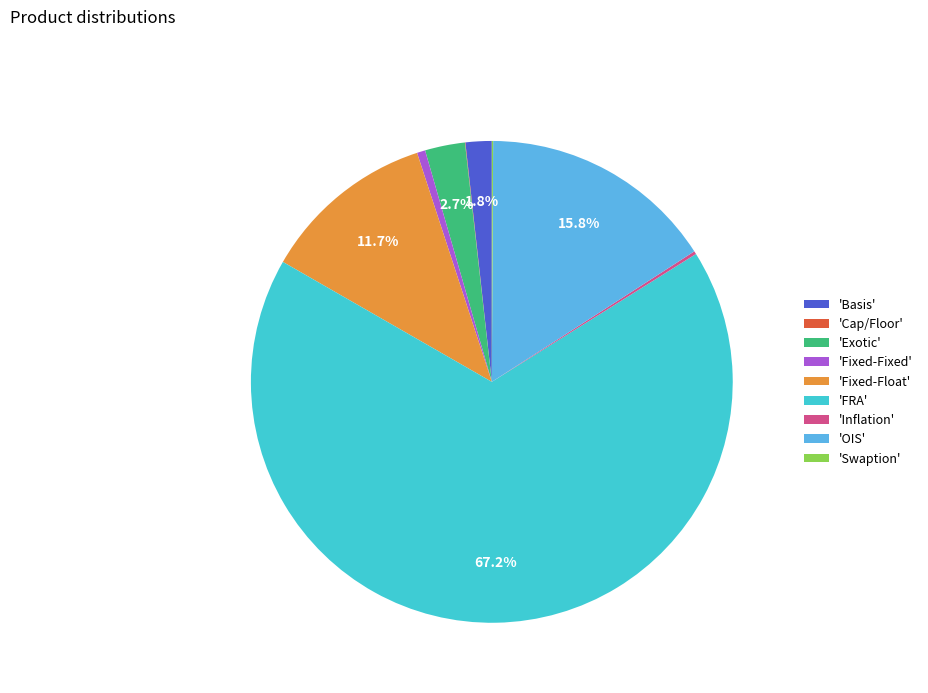

Which slice represents more than half of the pie?

'FRA'